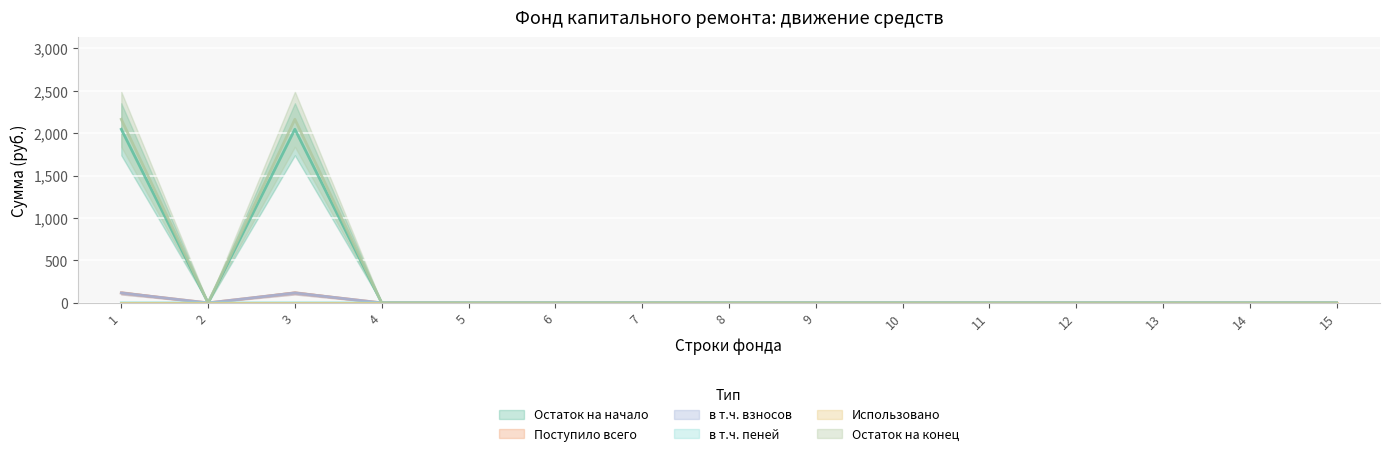

What is the maximum value shown in the chart?

2164.8